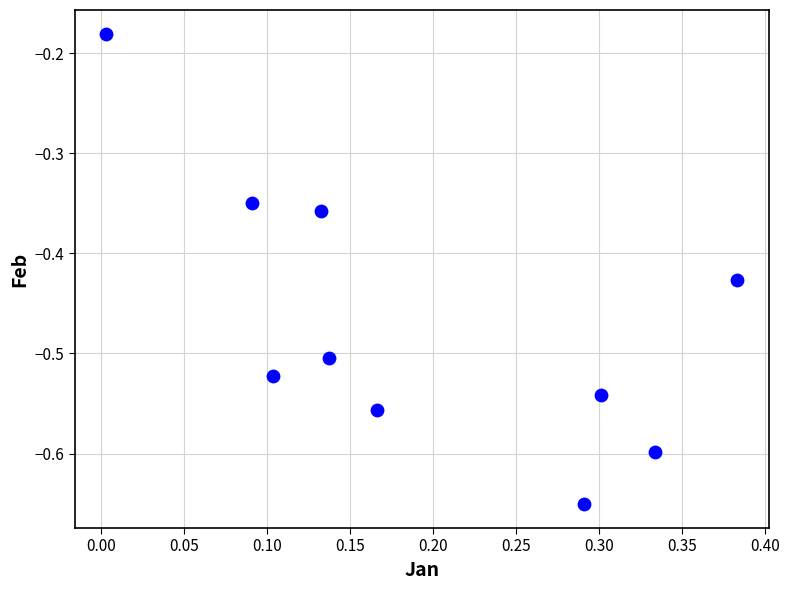

What is the range of X values (max minus min)?

0.4